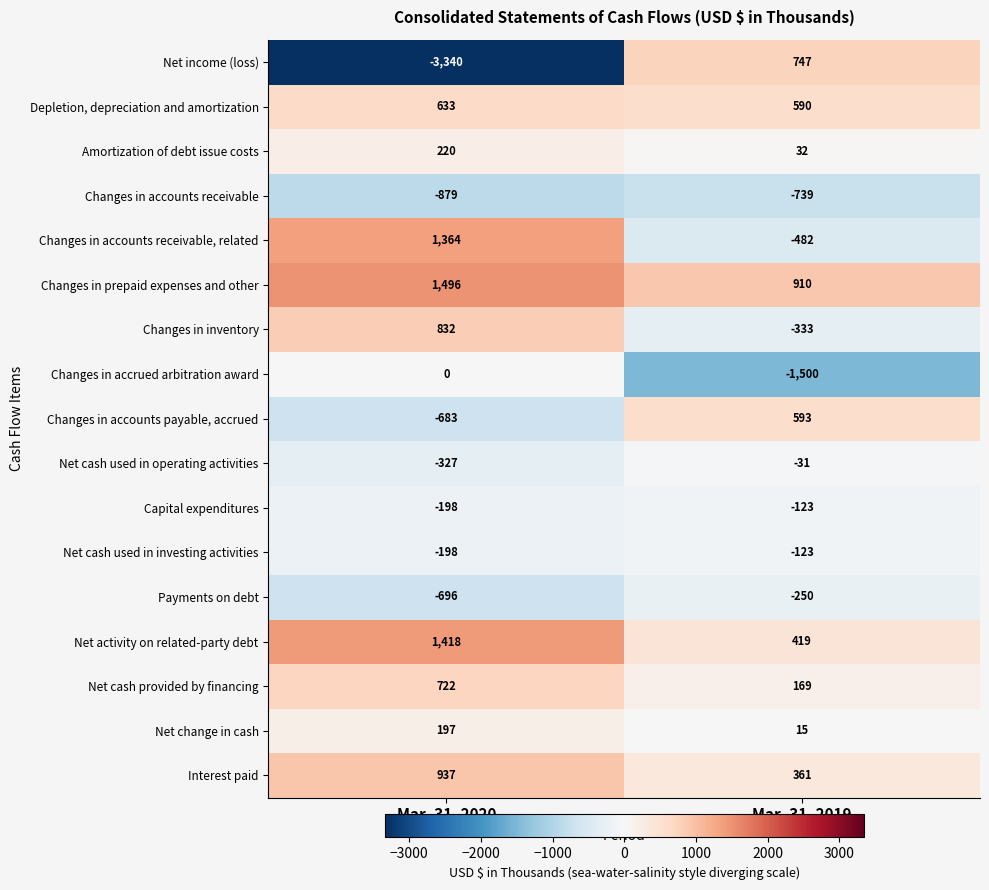

At which category is the sum across all series the highest?

Mar. 31, 2020